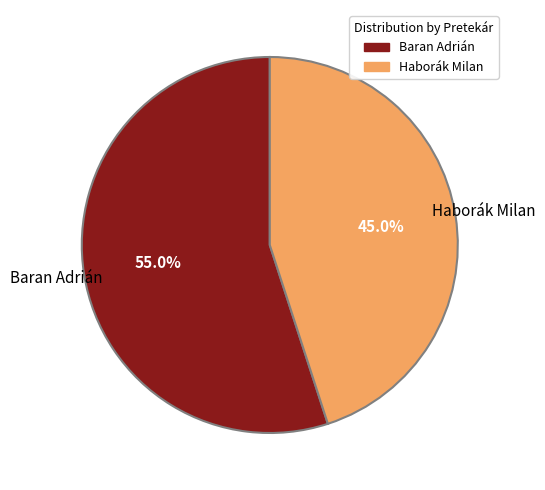

Rank the categories by value from lowest to highest.

Haborák Milan, Baran Adrián